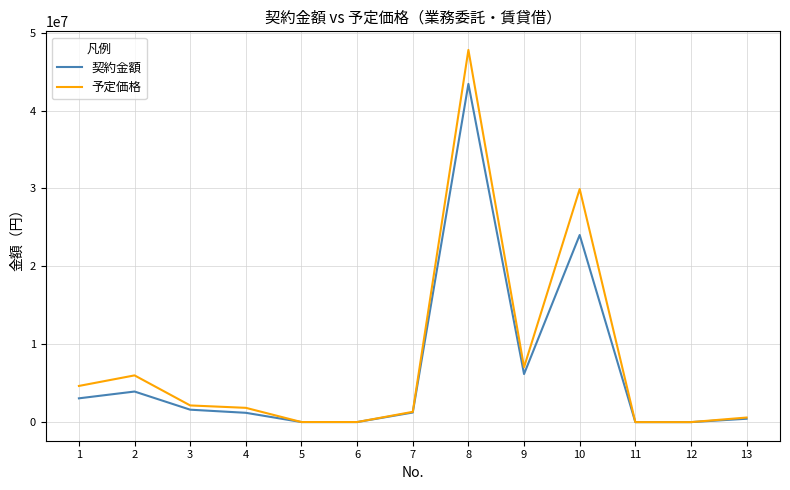

What is the total value across all series at 10?

53948669.0